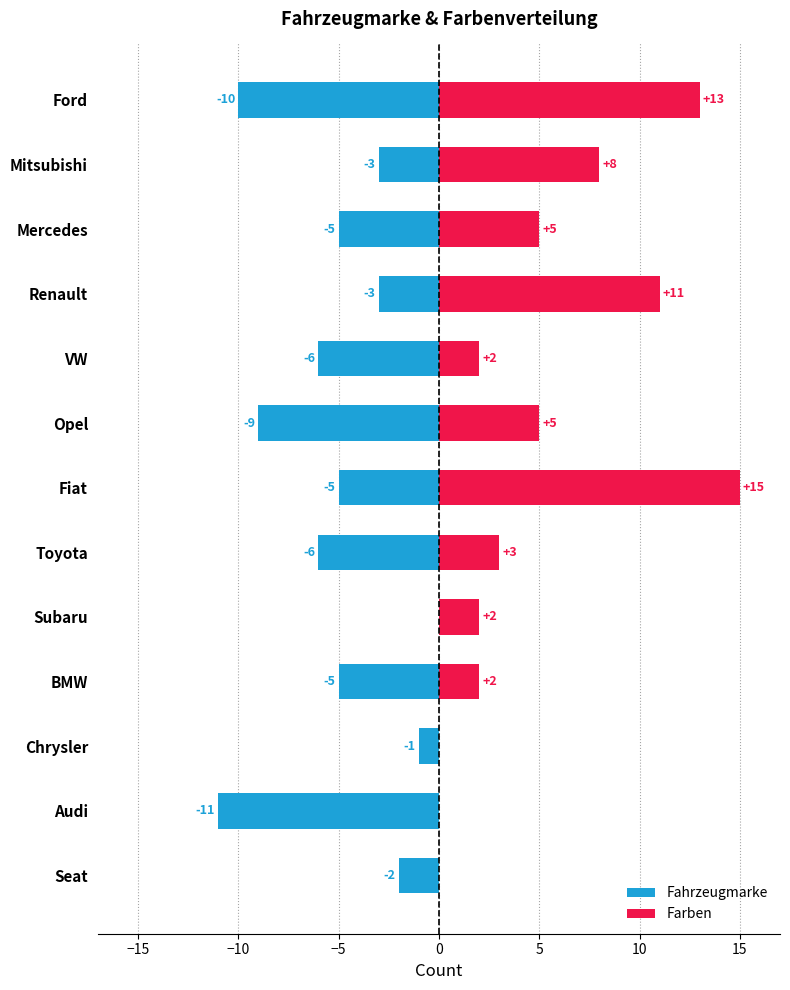

How many positive values does the Farben series have?

10